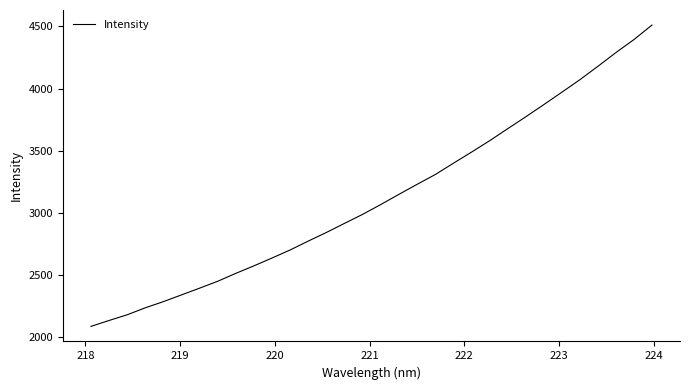

What is the greatest value displayed?

4511.1